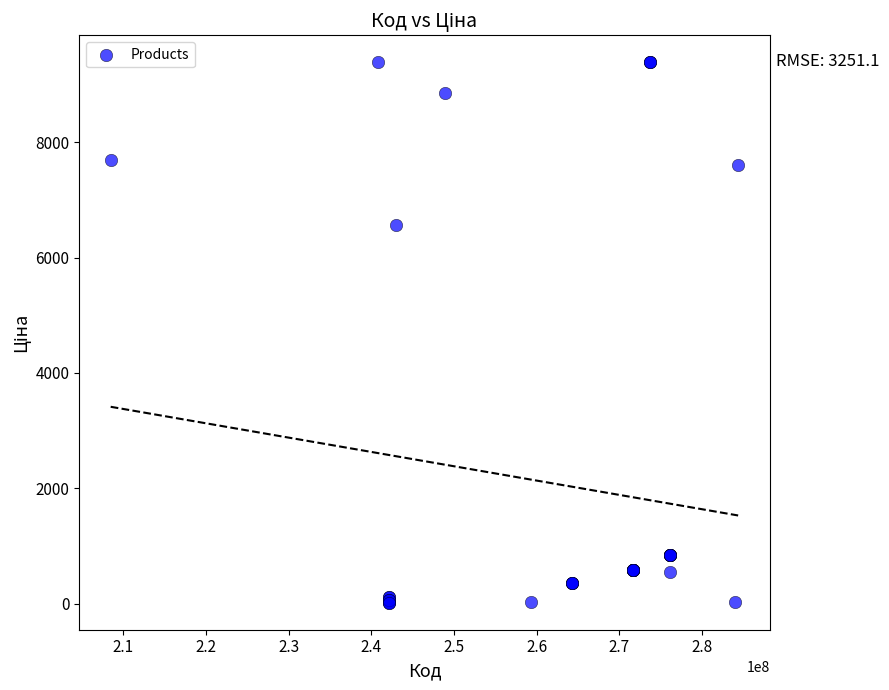

What Y value in the scatter plot is closest to 4699?

6568.8